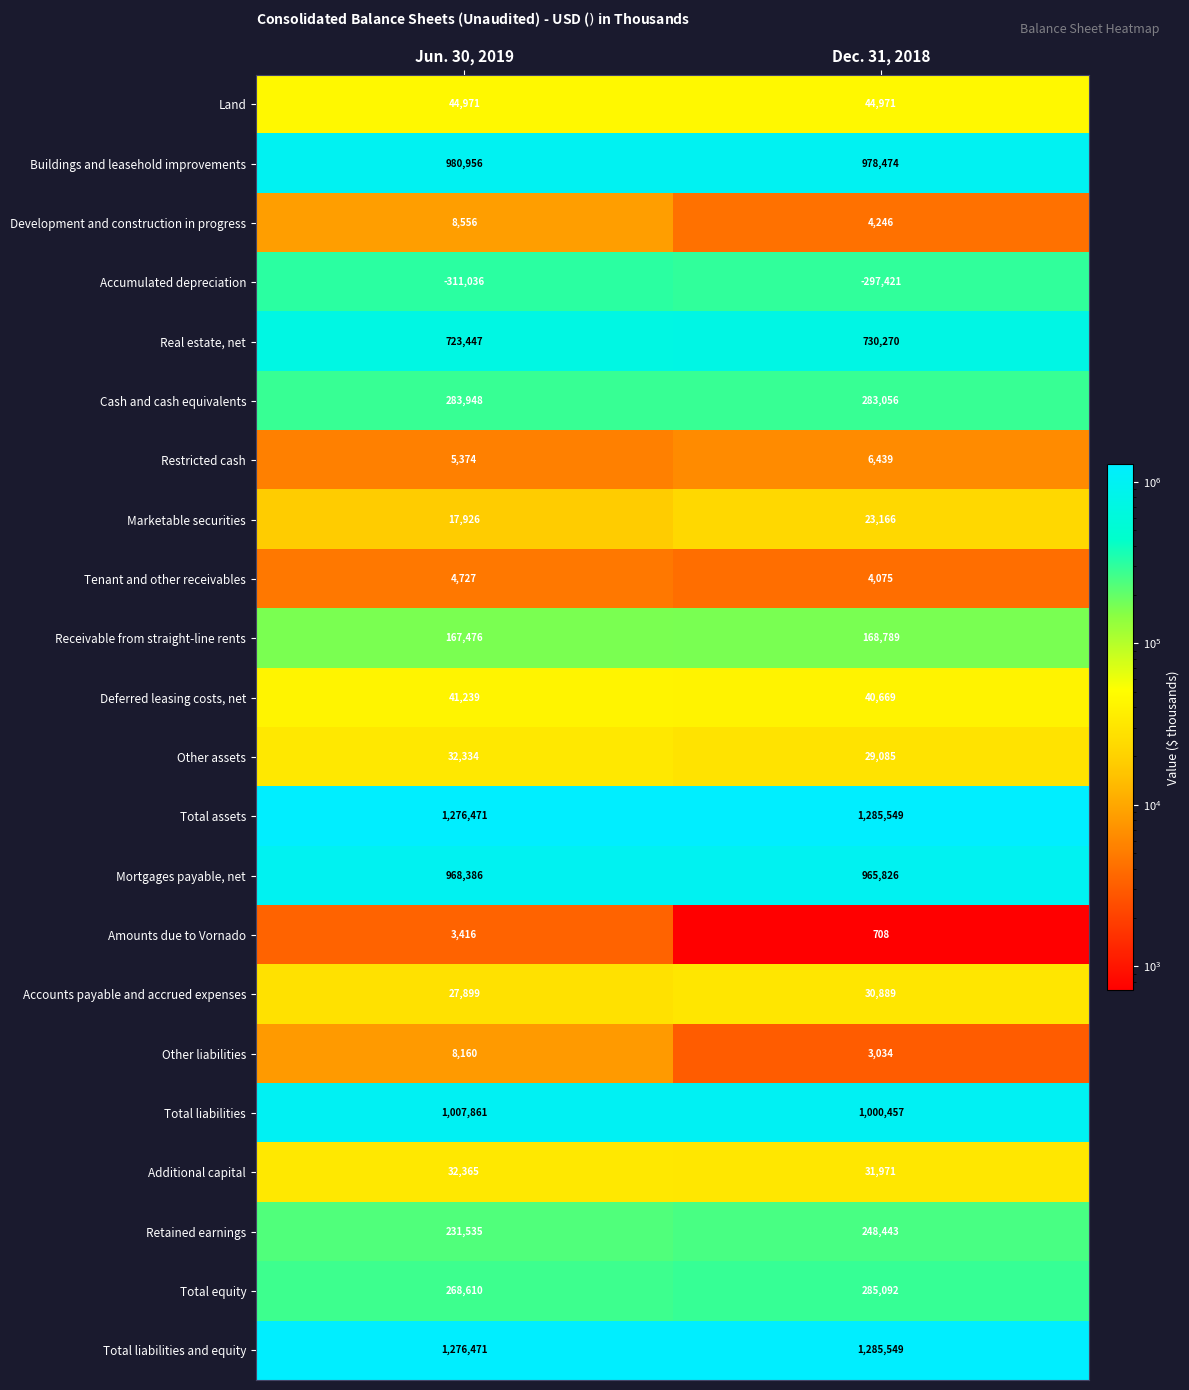

What is the approximate value of Accounts payable and accrued expenses at Jun. 30, 2019, to the nearest 10?

27900